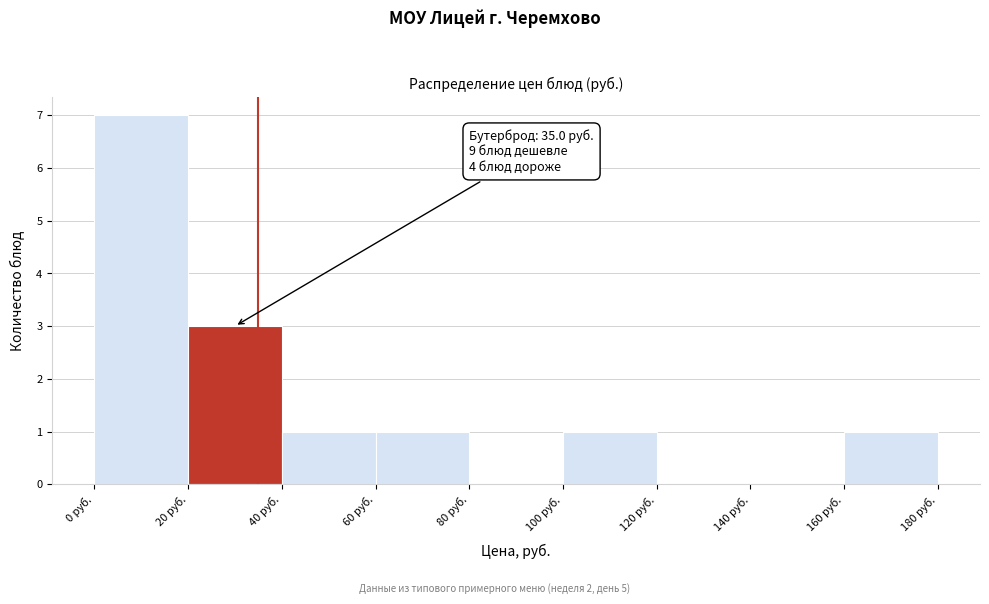

Over which range of the x-axis is the bar tallest?

0 to 20